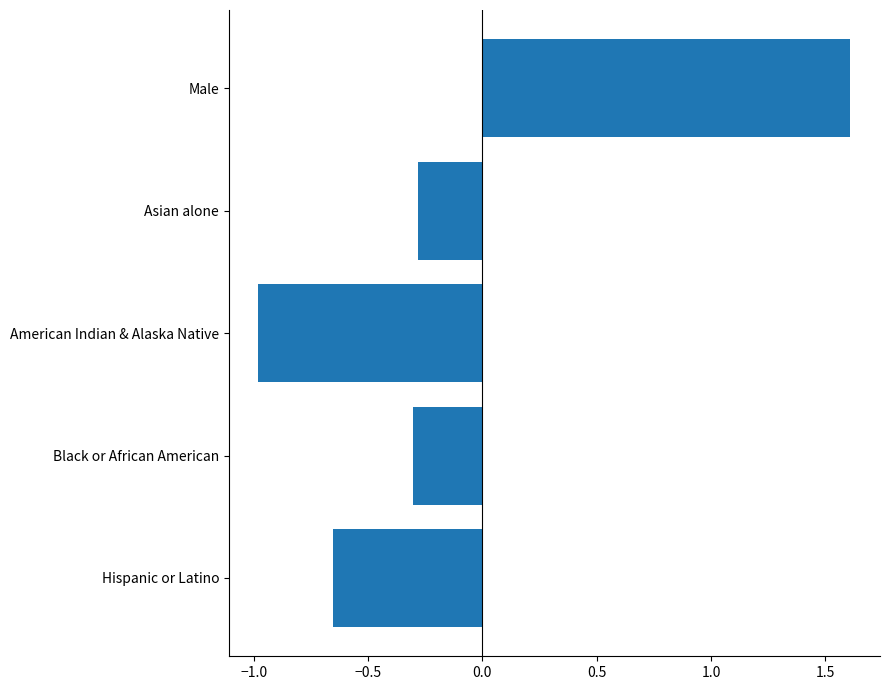

What is the difference between the values at Hispanic or Latino and Black or African American?

0.4